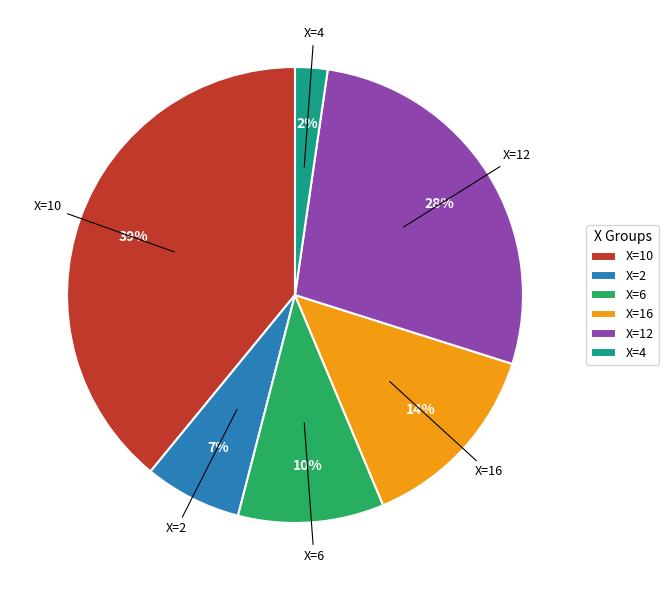

Does any single category account for the majority?

No